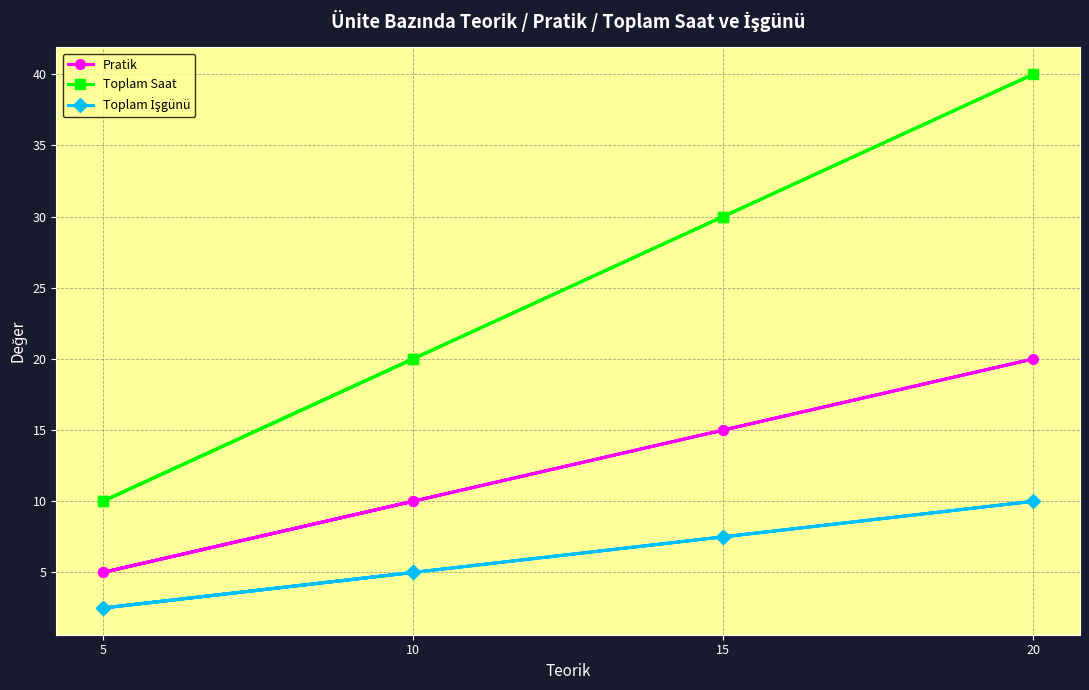

Which series has the widest spread of values?

Toplam Saat